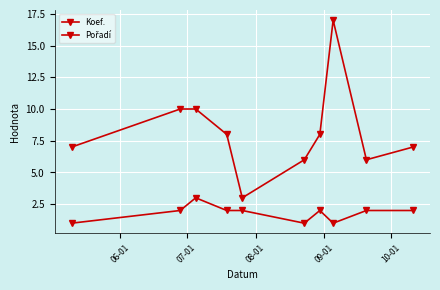

Reading left to right, what are all the values shown in this chart?

Koef.: 1	2	3	2	2	1	2	1	2	2
Pořadí: 7	10	10	8	3	6	8	17	6	7